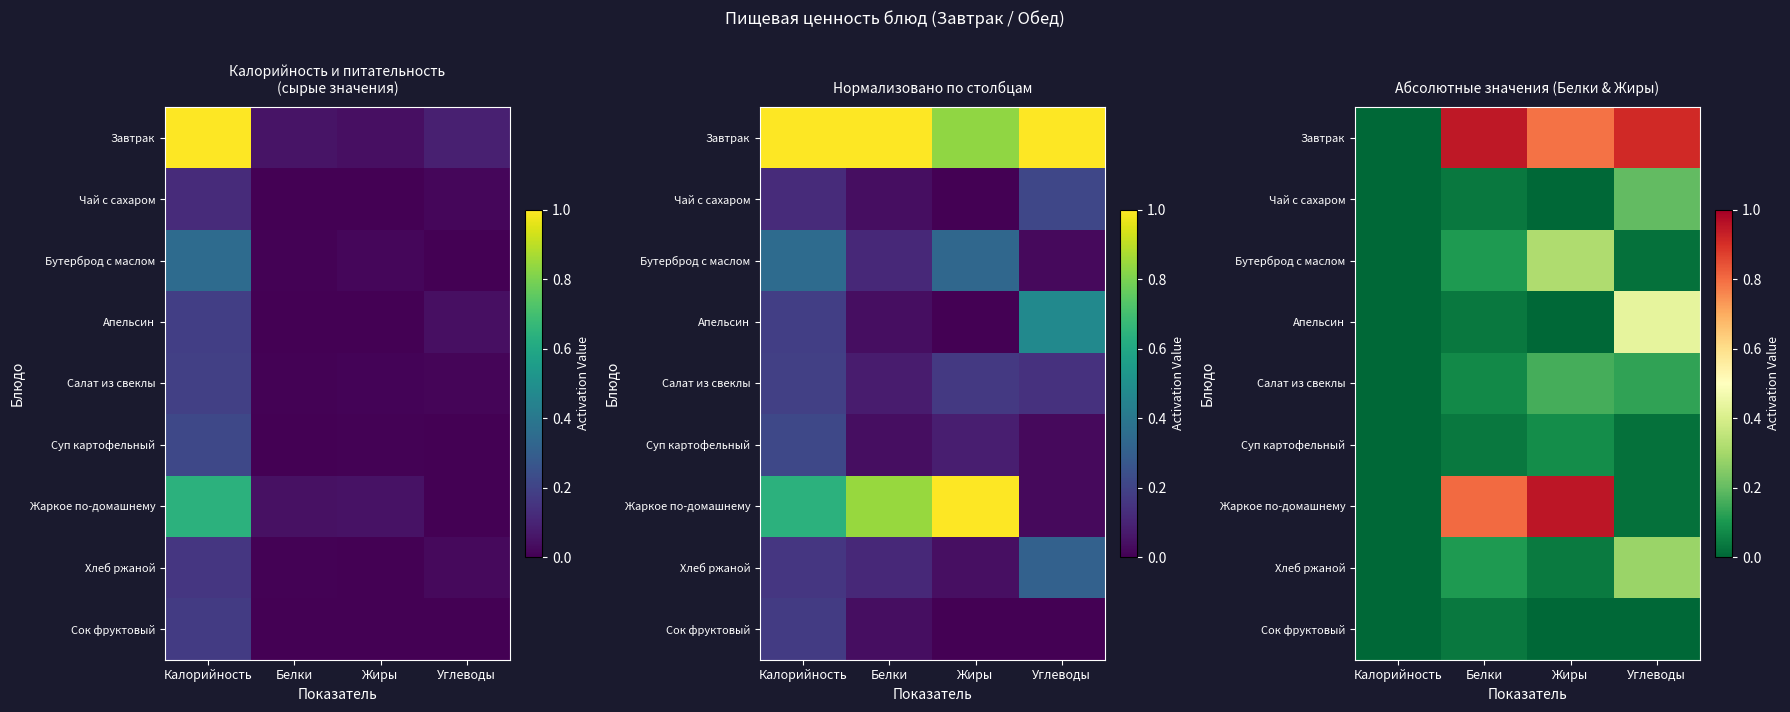

List the series in order of their peak value, lowest first.

Сок фруктовый, Суп картофельный, Салат из свеклы, Чай с сахаром, Хлеб ржаной, Бутерброд с маслом, Апельсин, Завтрак, Жаркое по-домашнему